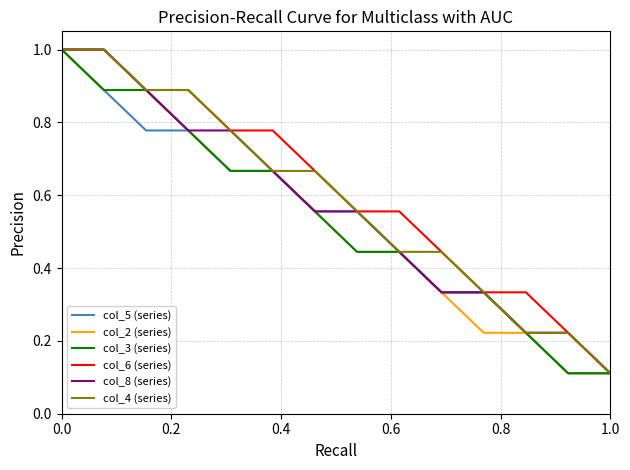

What is the maximum value shown in the chart?

1.0